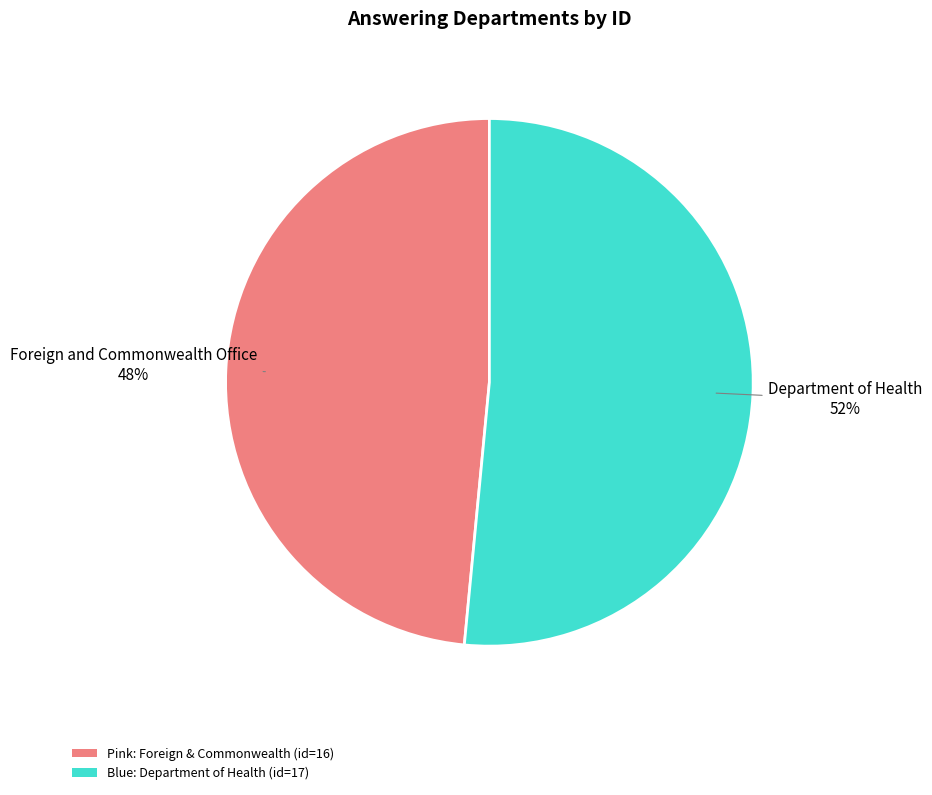

Rank the categories by value from highest to lowest.

Department of Health, Foreign and Commonwealth Office